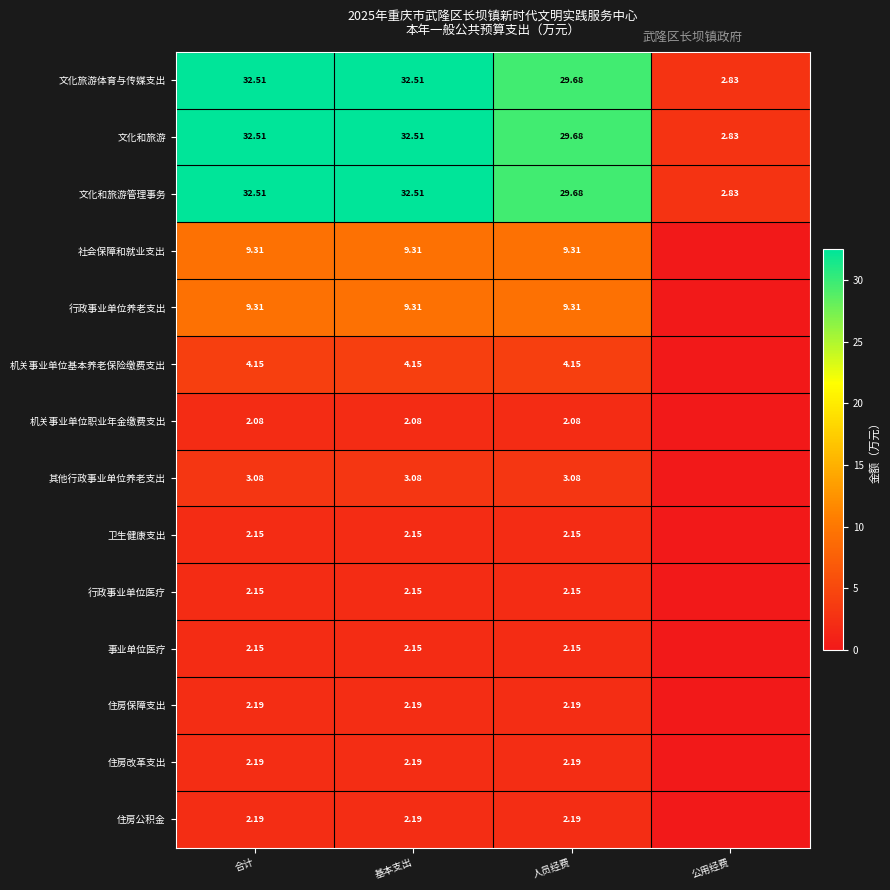

Where does the 文化和旅游管理事务 series first go above 32?

合计